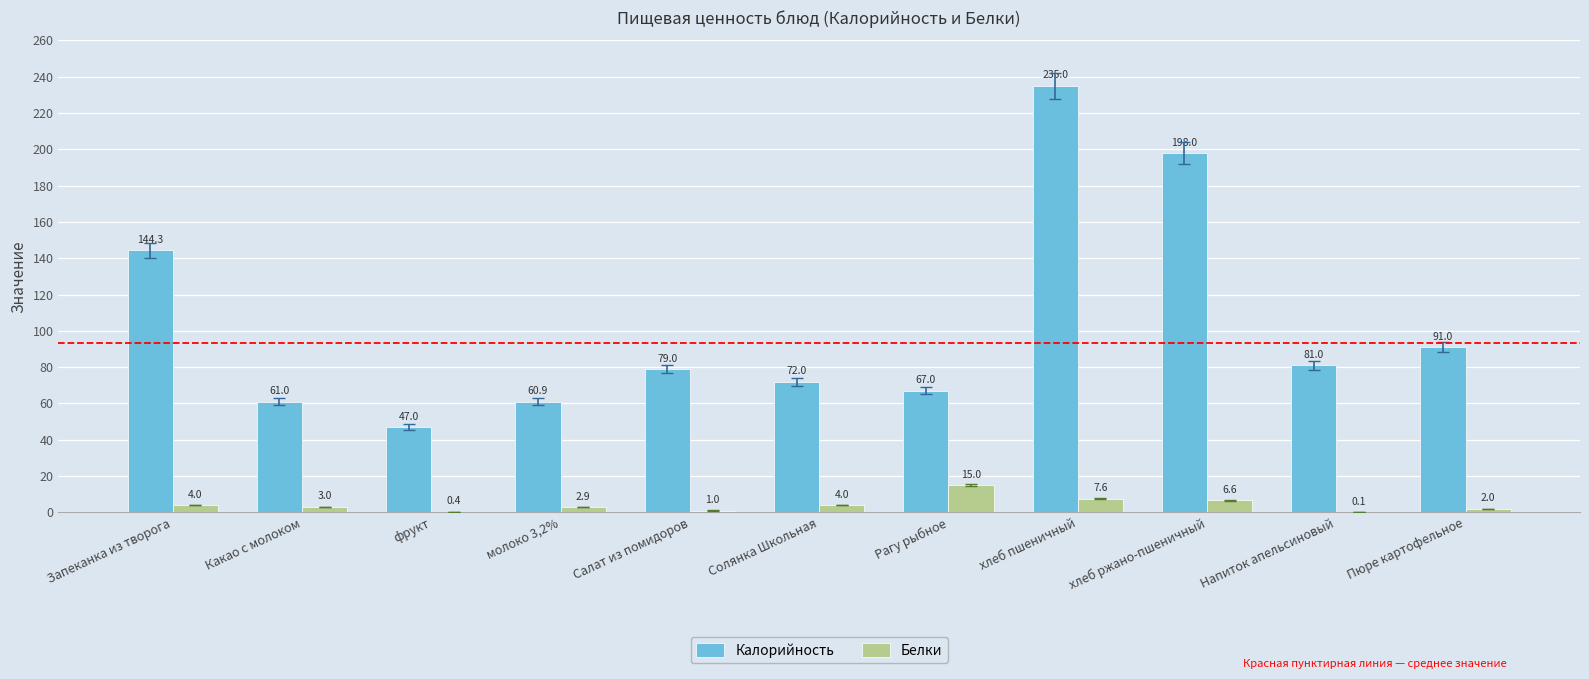

What is the greatest value displayed?

235.0